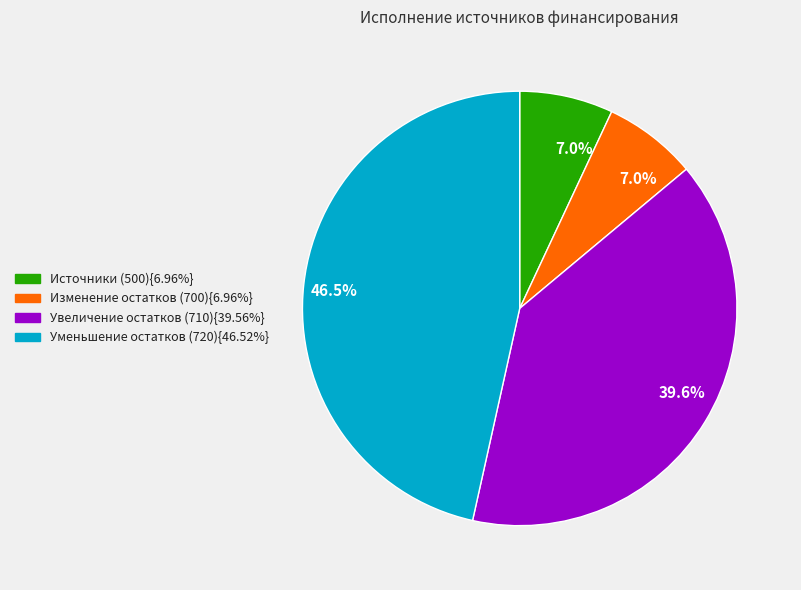

Is there a majority slice in this chart?

No